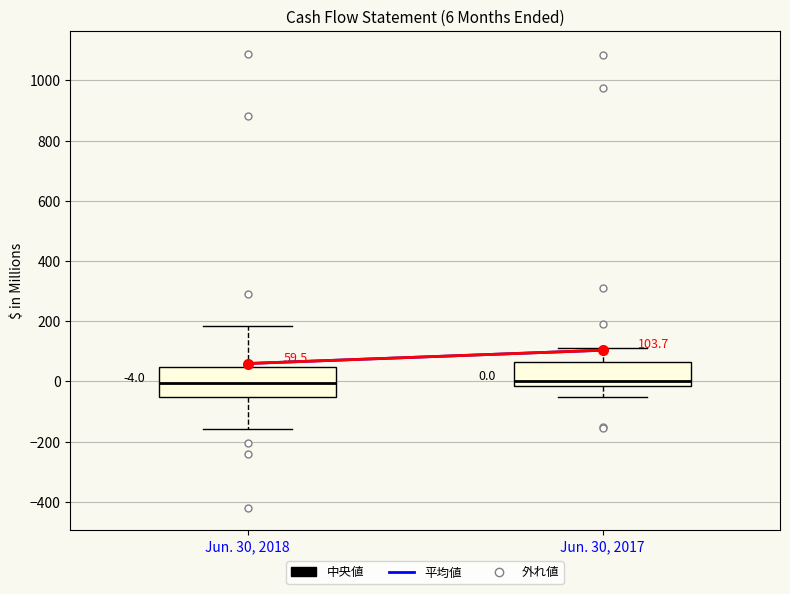

Comparing the boxes themselves (not the whiskers), which one is the tallest?

Jun. 30, 2018